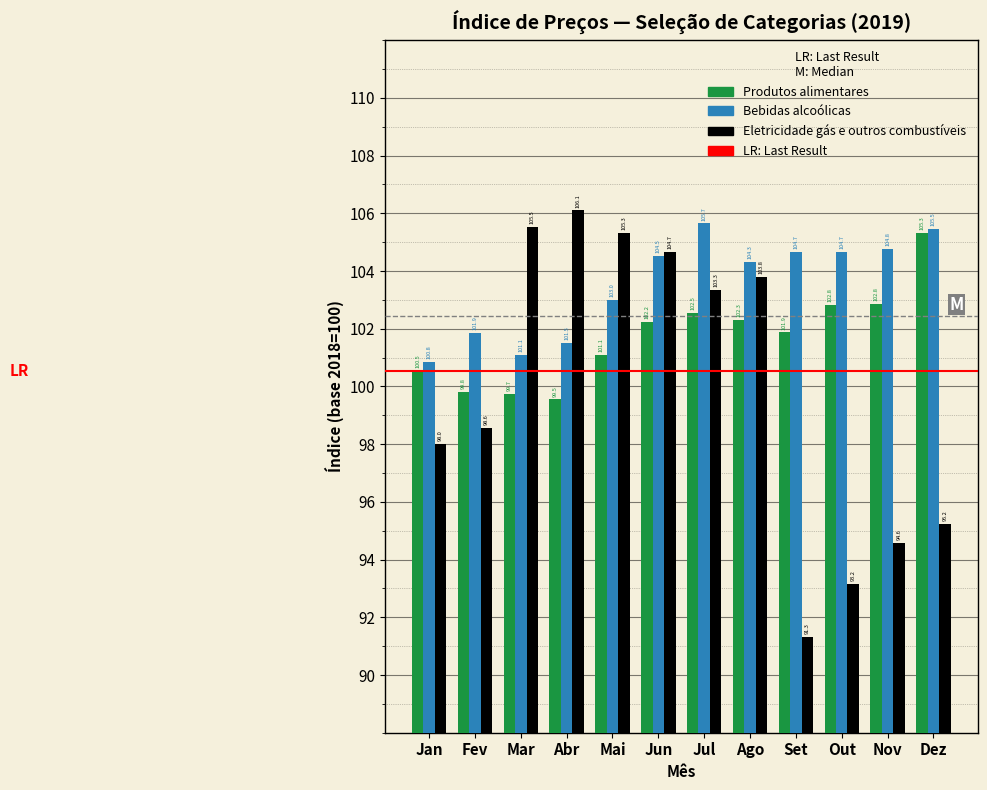

What is the difference between the highest and lowest values at Mai?

4.2